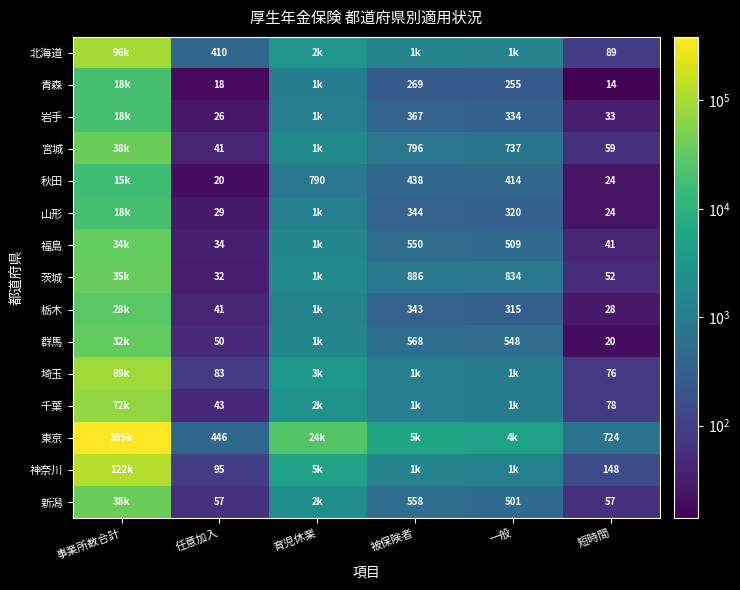

At how many categories does at least one series exceed 127070?

1